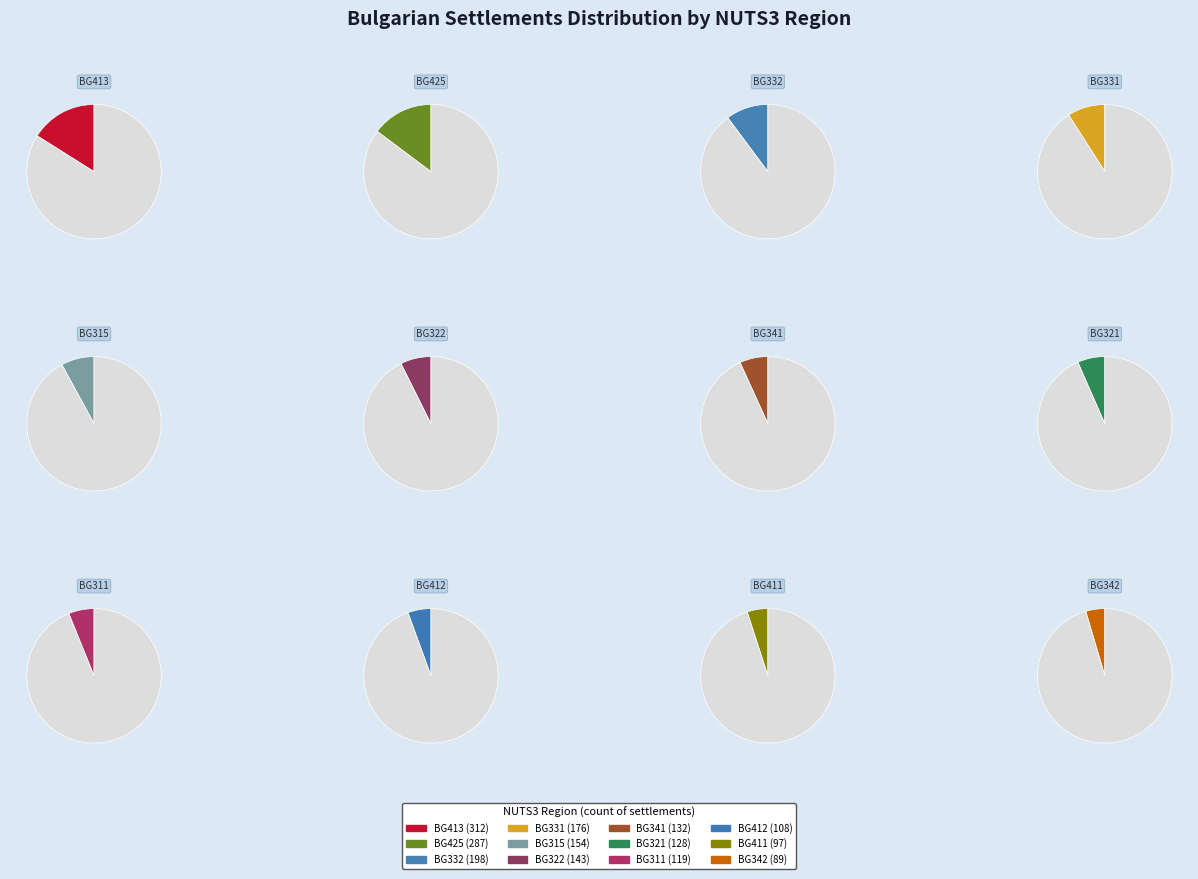

Rank the categories by value from highest to lowest.

BG413, BG425, BG332, BG331, BG315, BG322, BG341, BG321, BG311, BG412, BG411, BG342